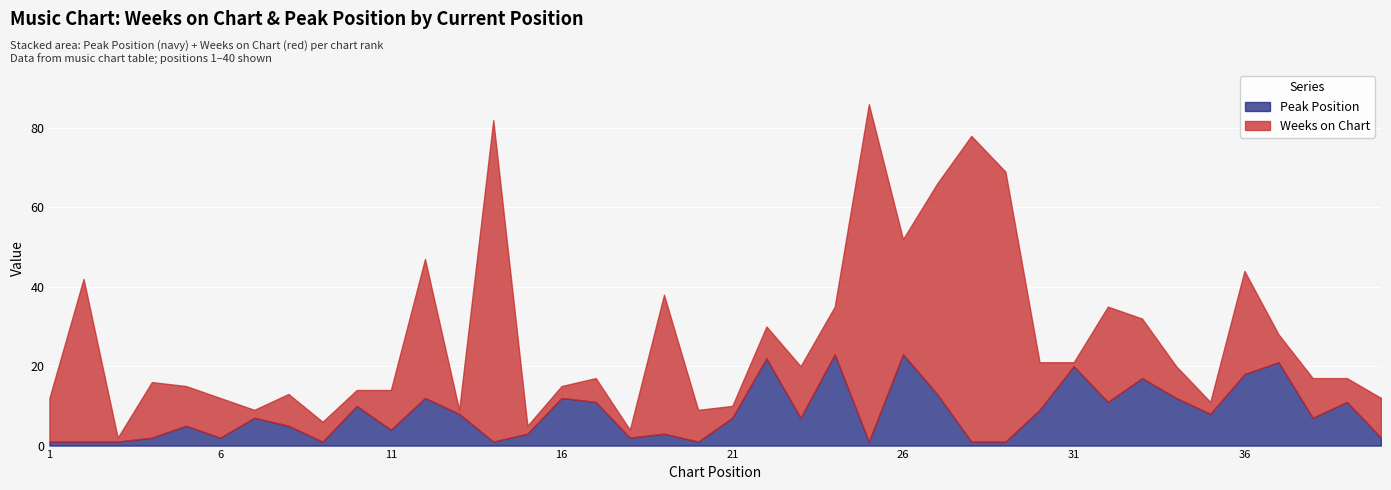

What is the value of the Peak Position point at the 25th from the left?

1